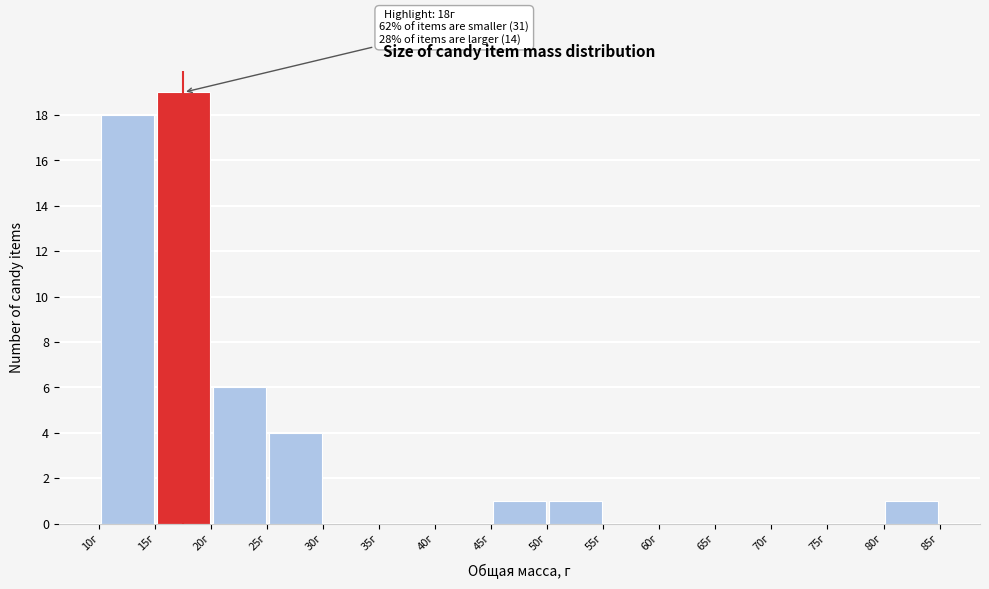

Which range on the x-axis has the tallest bar?

15 to 20